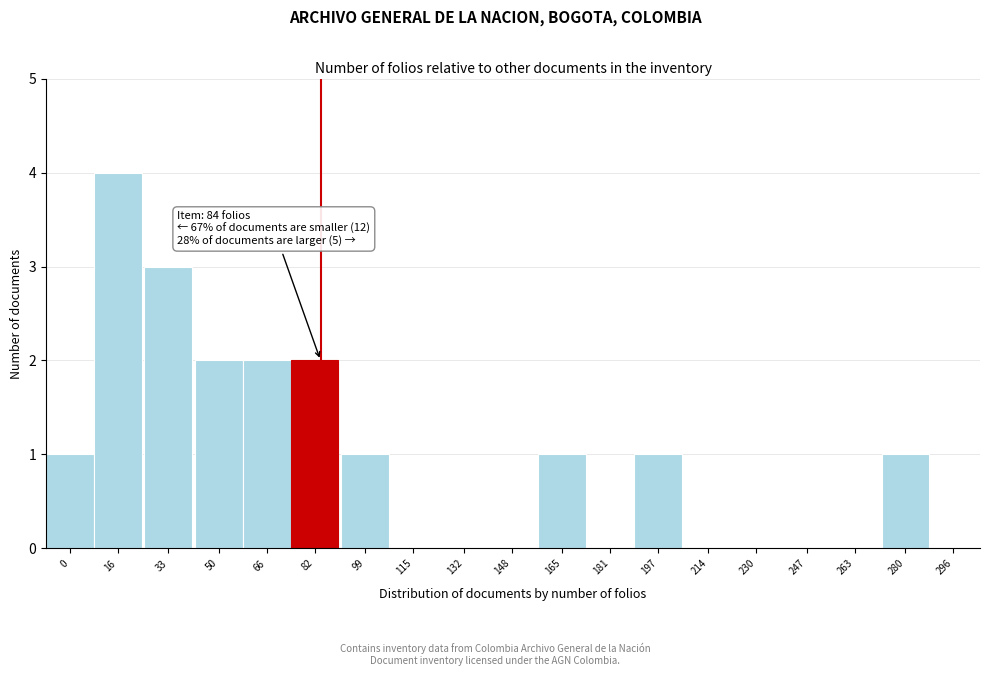

Reading left to right, what are all the values shown in this chart?

0=1	16=4	33=3	50=2	66=2	82=2	99=1	115=0	132=0	148=0	165=1	181=0	197=1	214=0	230=0	247=0	263=0	280=1	296=0